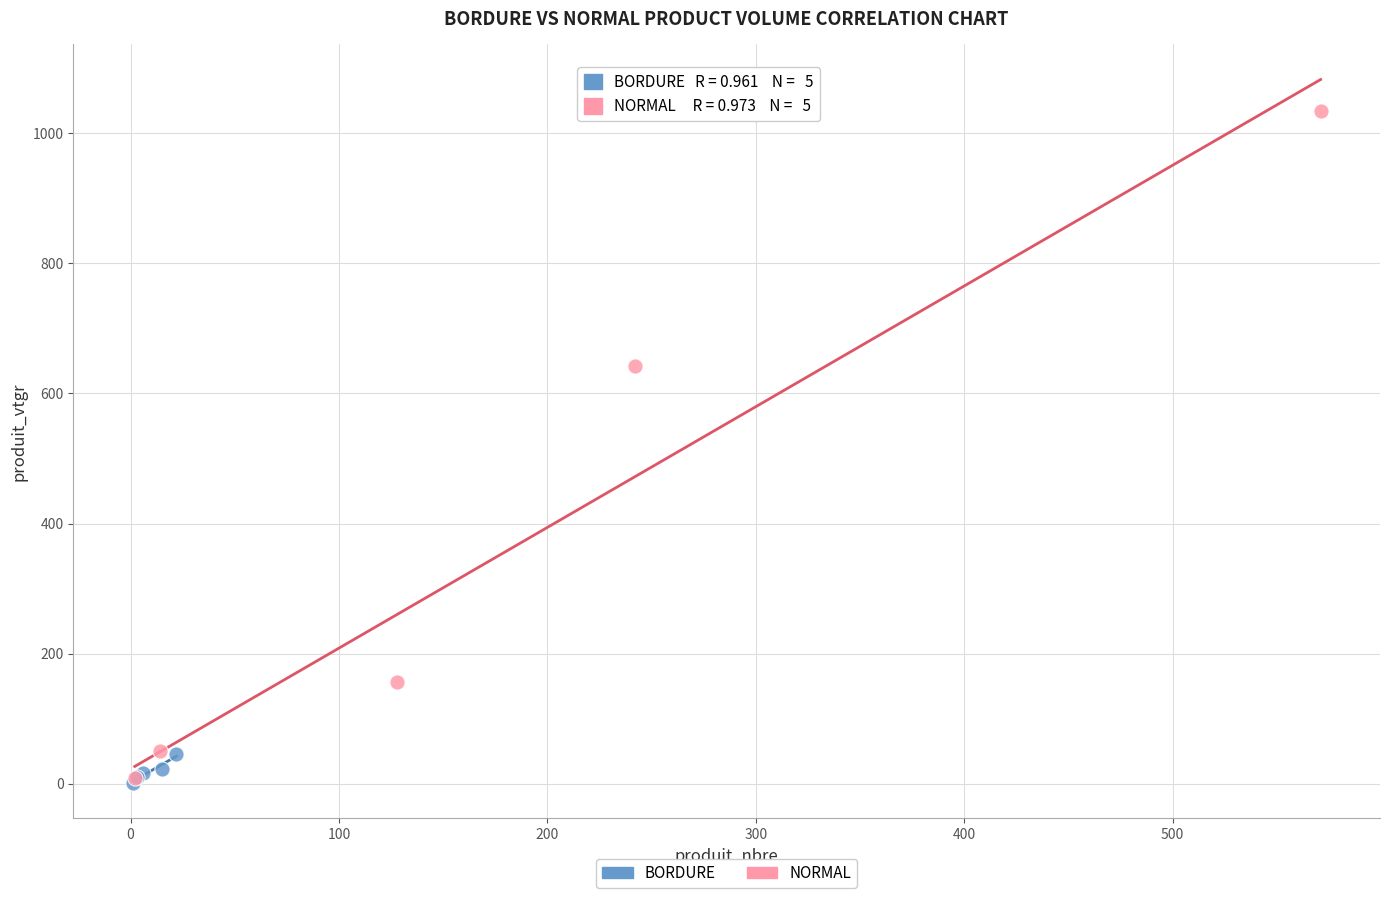

Which series contains the highest Y value?

NORMAL